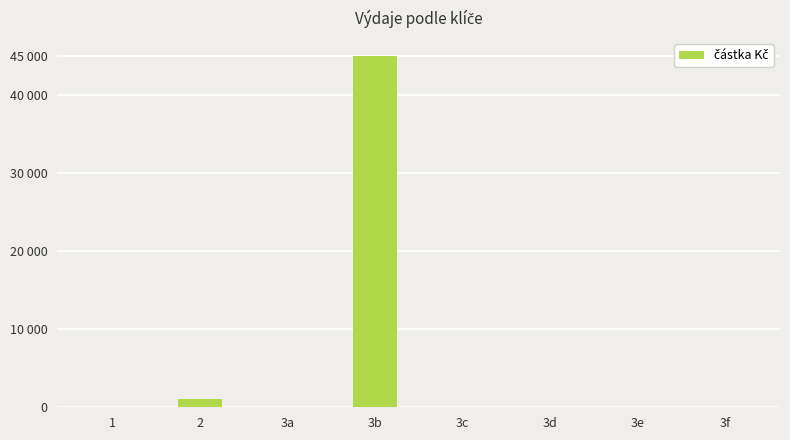

What is the sum of the values at 3c and 2?

1000